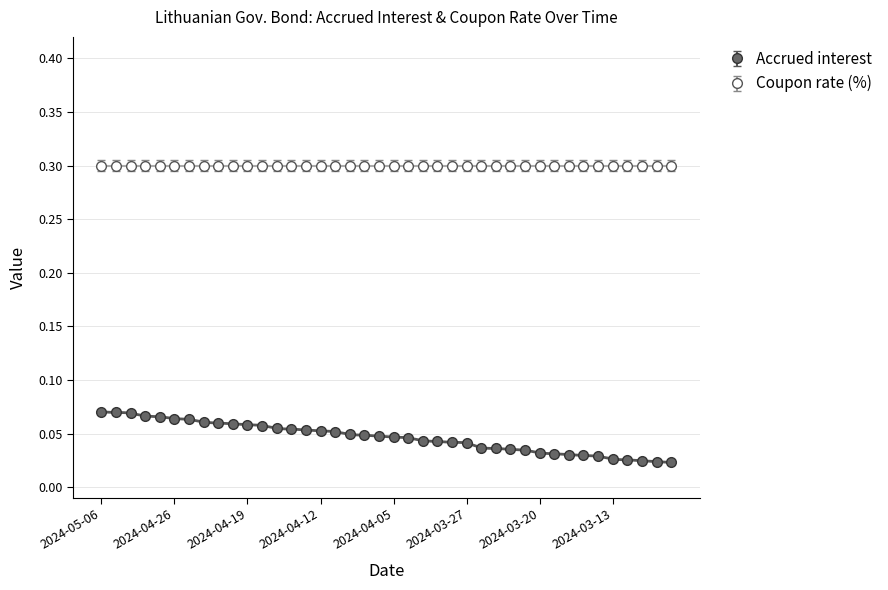

The value at 2024-05-03 is 0.1. True or false?

True